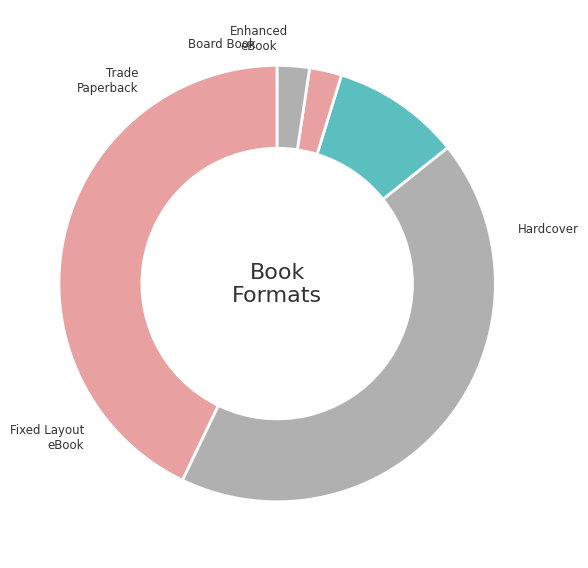

Is there a majority slice in this chart?

No